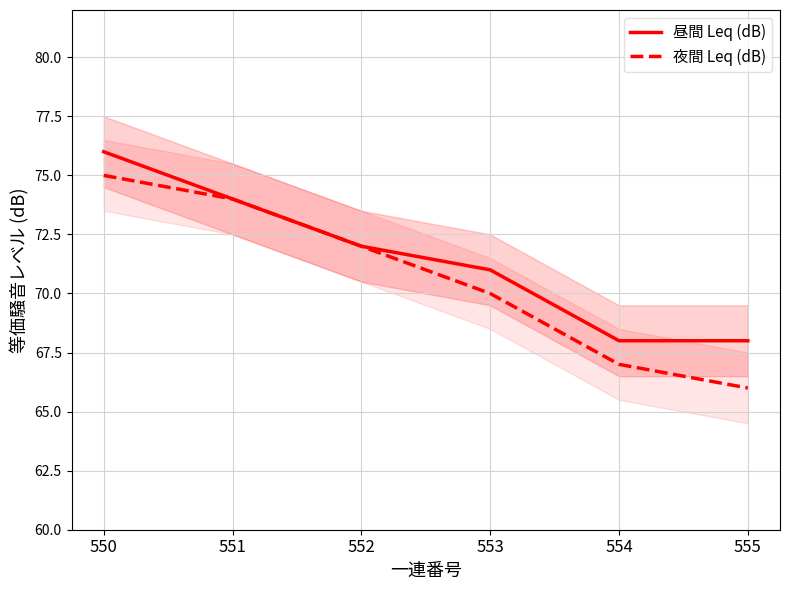

True or false: 夜間 Leq (dB) and 昼間 Leq (dB) intersect in this chart.

False